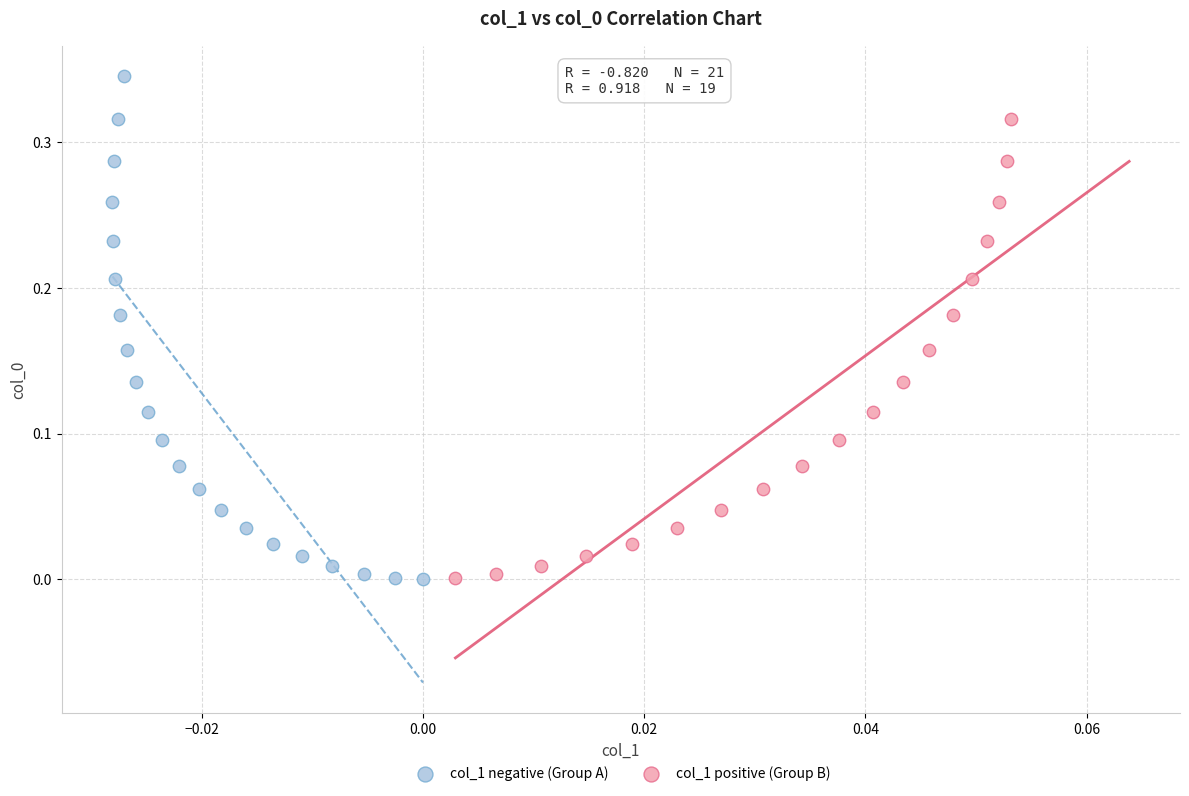

Which series has the widest spread of Y values?

col_1 negative (Group A)